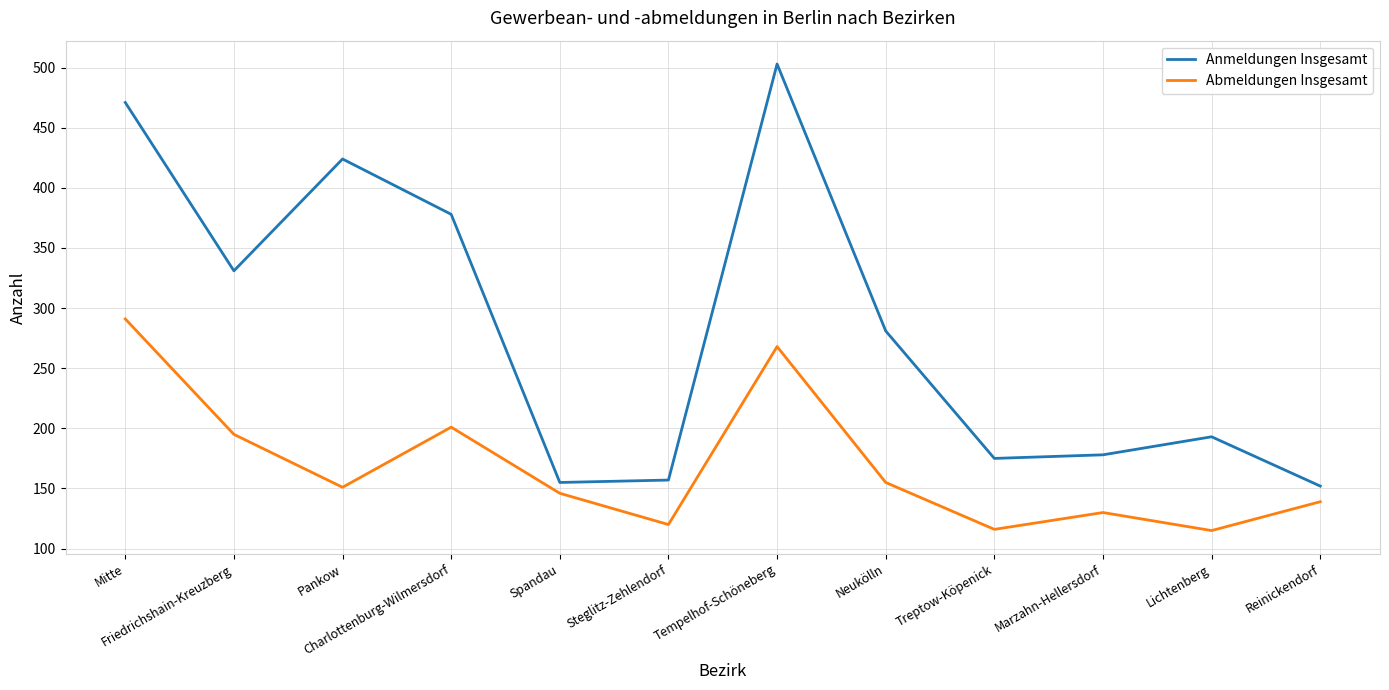

Where is Anmeldungen Insgesamt nearest to the value 327?

Friedrichshain-Kreuzberg